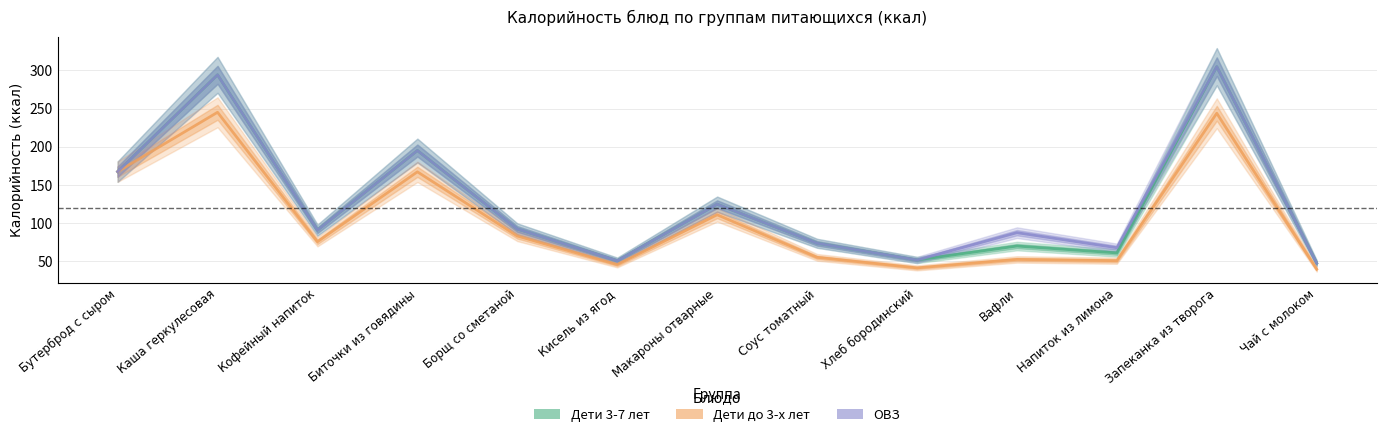

What position from the right is Чай с молоком?

1